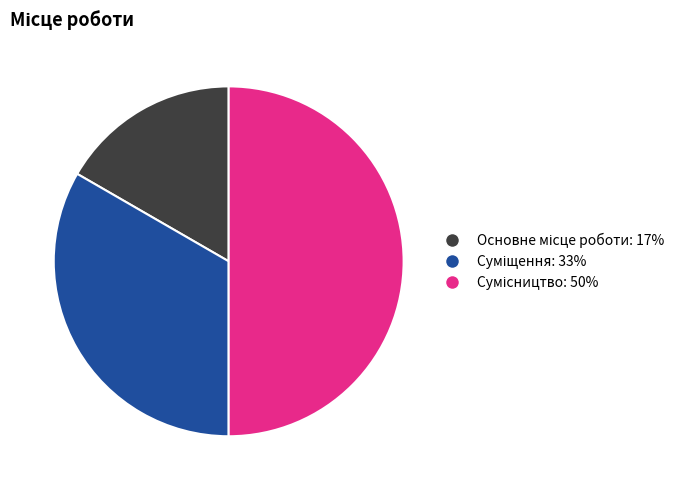

How many slices are in this pie chart?

3